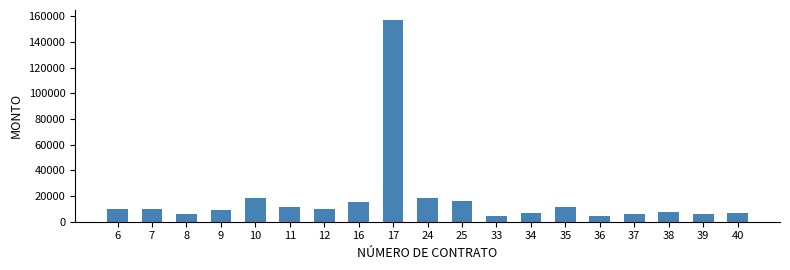

Which has a higher value, 34 or 25?

25